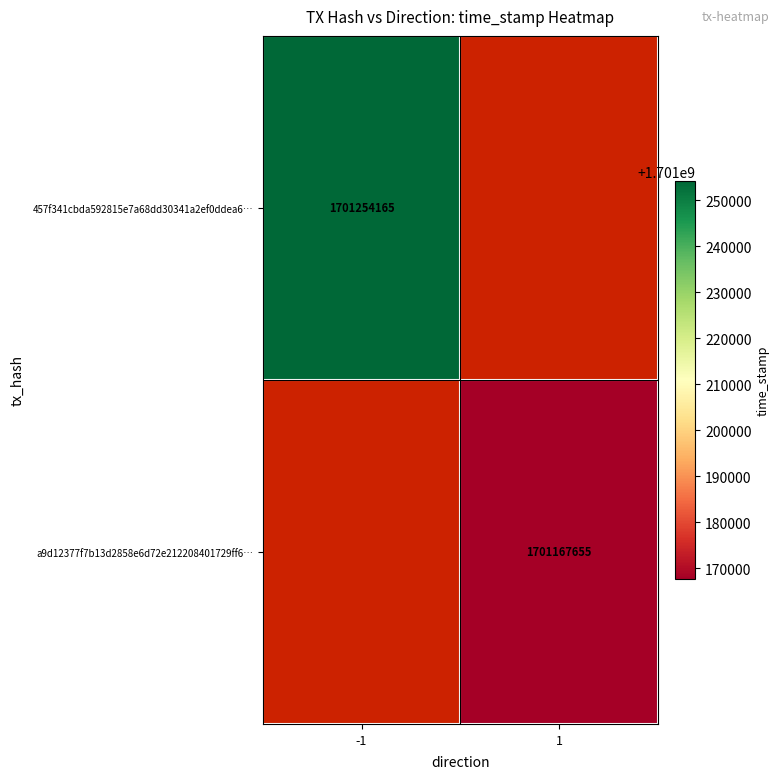

The value of a9d12377f7b13d2858e6d72e212208401729ff6… at 1 is 689657560. True or false?

False